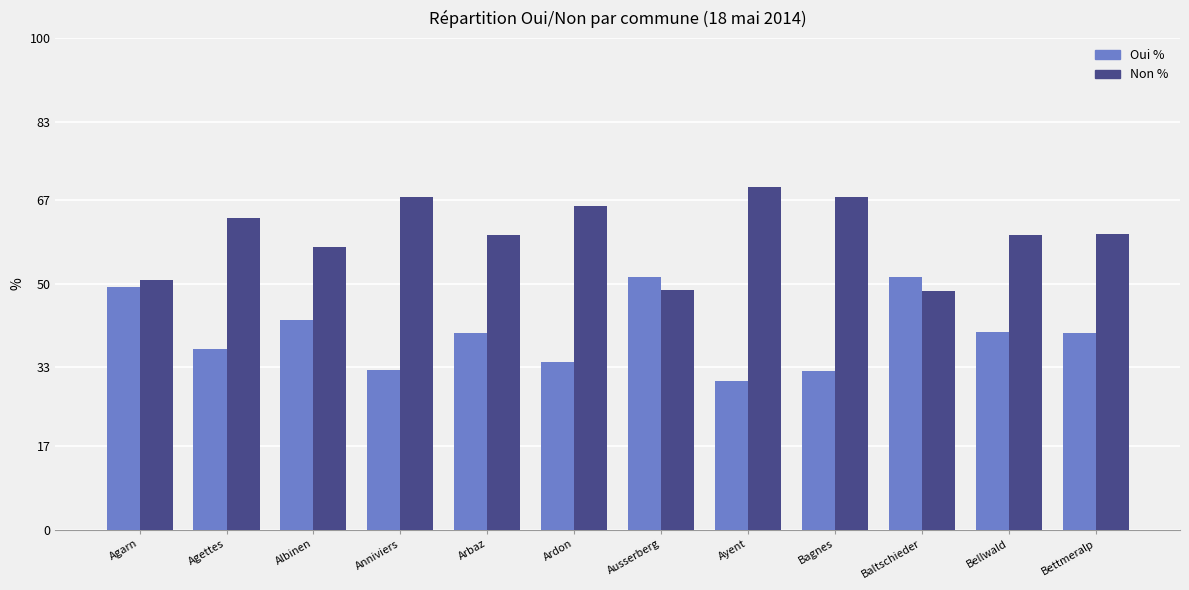

What is the difference between the highest and lowest values at Arbaz?

20.0